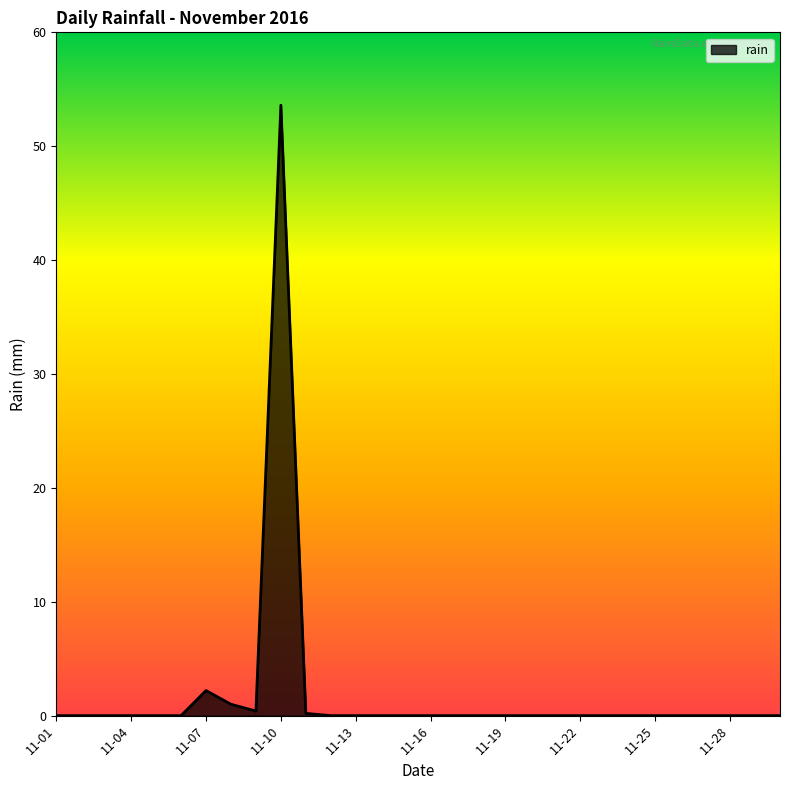

What is the maximum value shown in the chart?

53.6